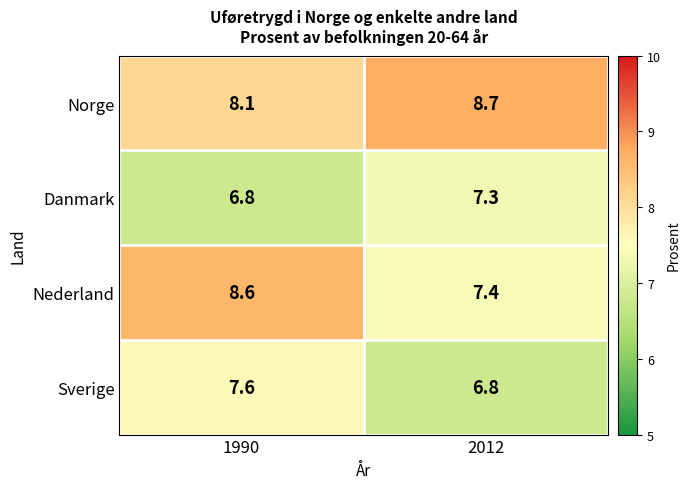

Which series has the largest total across all categories?

Norge